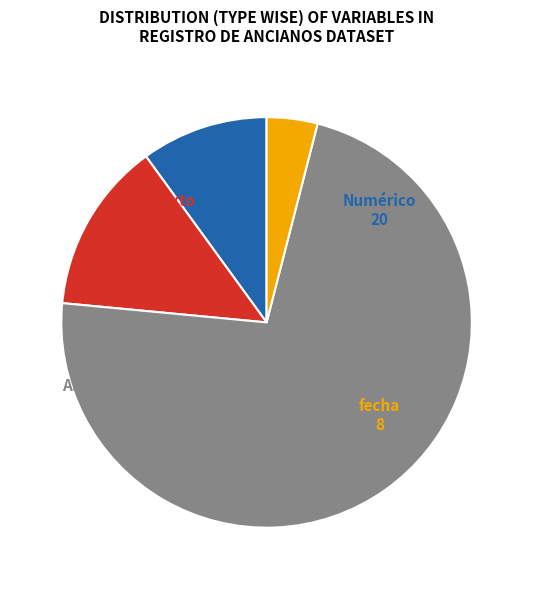

Is the sum of Numérico and Alfanumérico greater than half?

Yes